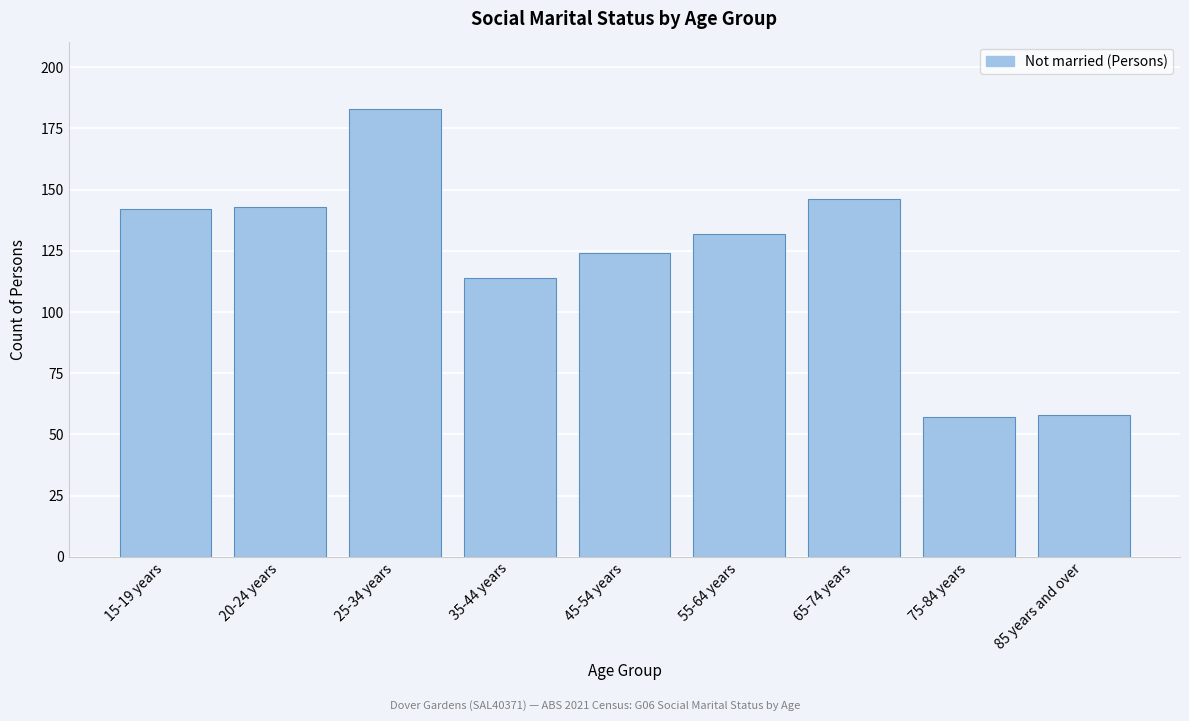

Reading right to left, list all the values displayed in this chart.

85 years and over=58	75-84 years=57	65-74 years=146	55-64 years=132	45-54 years=124	35-44 years=114	25-34 years=183	20-24 years=143	15-19 years=142